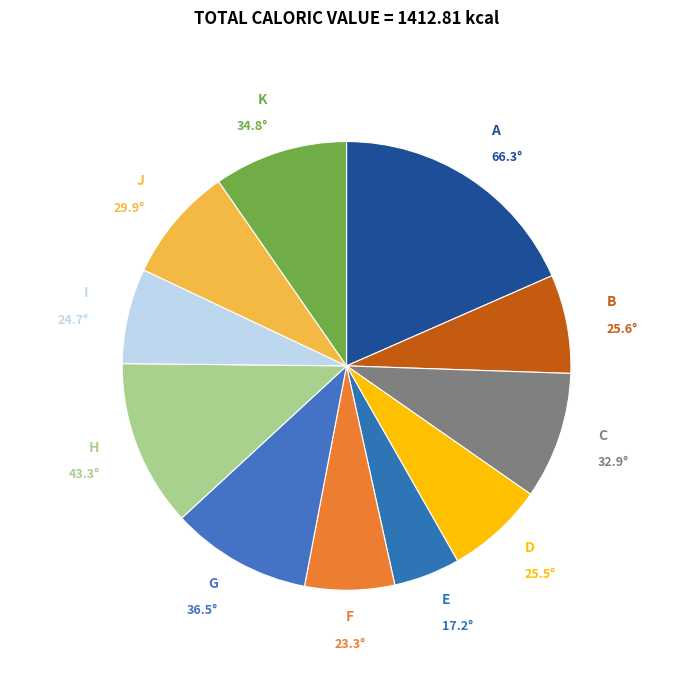

True or false: B accounts for 7% of the total.

True